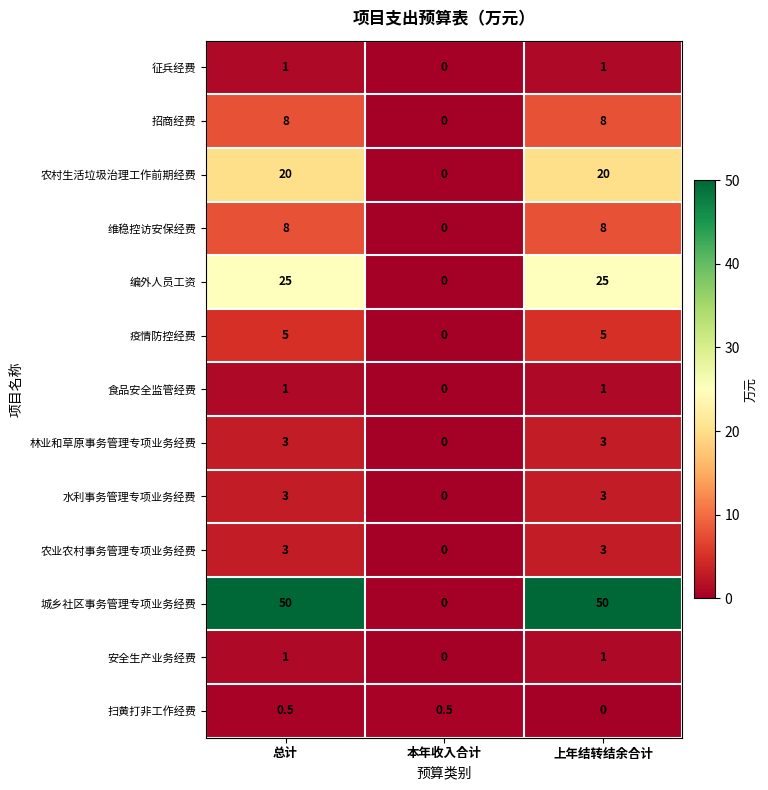

What is the difference between the highest and lowest values at 上年结转结余合计?

50.0